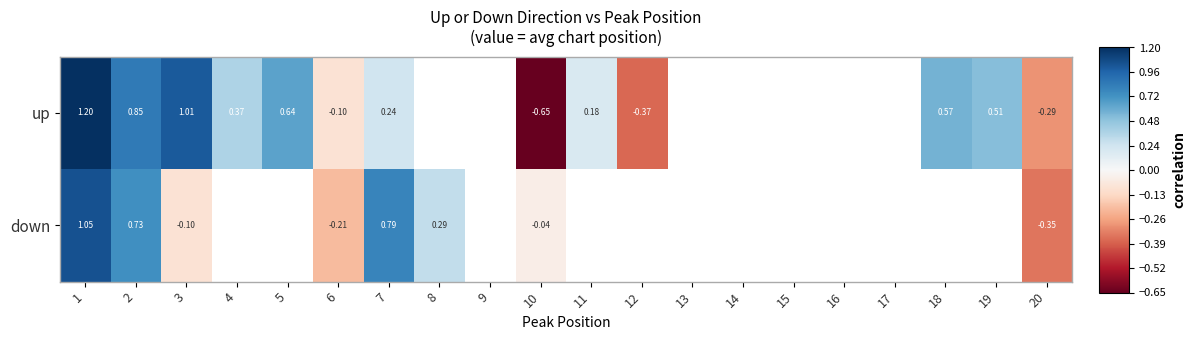

What is the minimum value shown in the chart?

-0.7